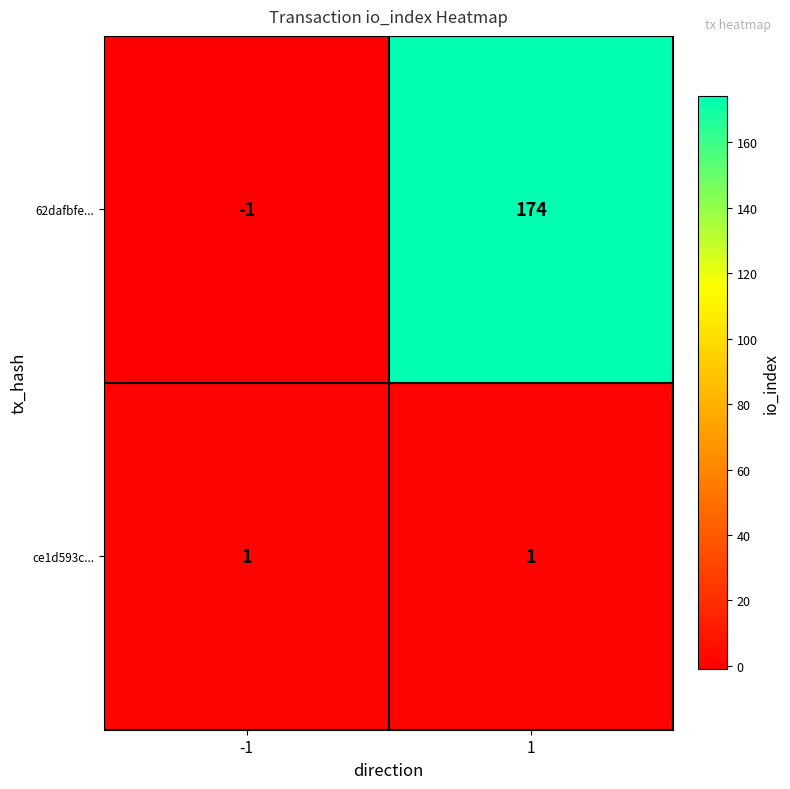

What is the total value across all series at 1?

175